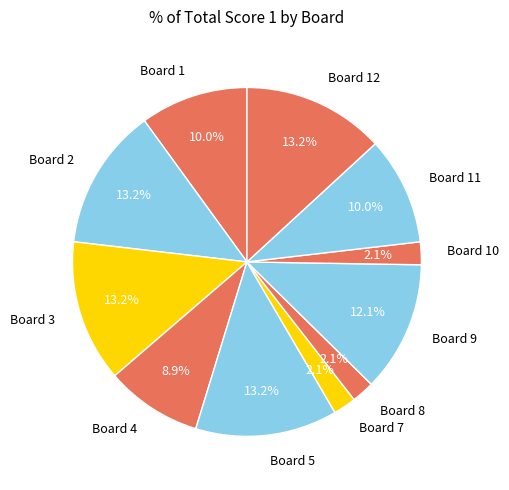

To the nearest percent, what is the average slice percentage?

9%